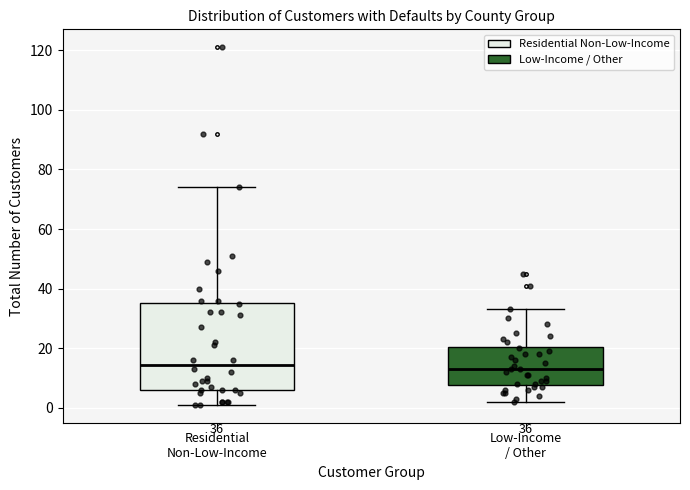

Which box is the tallest, from its lower edge to its upper edge?

Residential Non-Low-Income